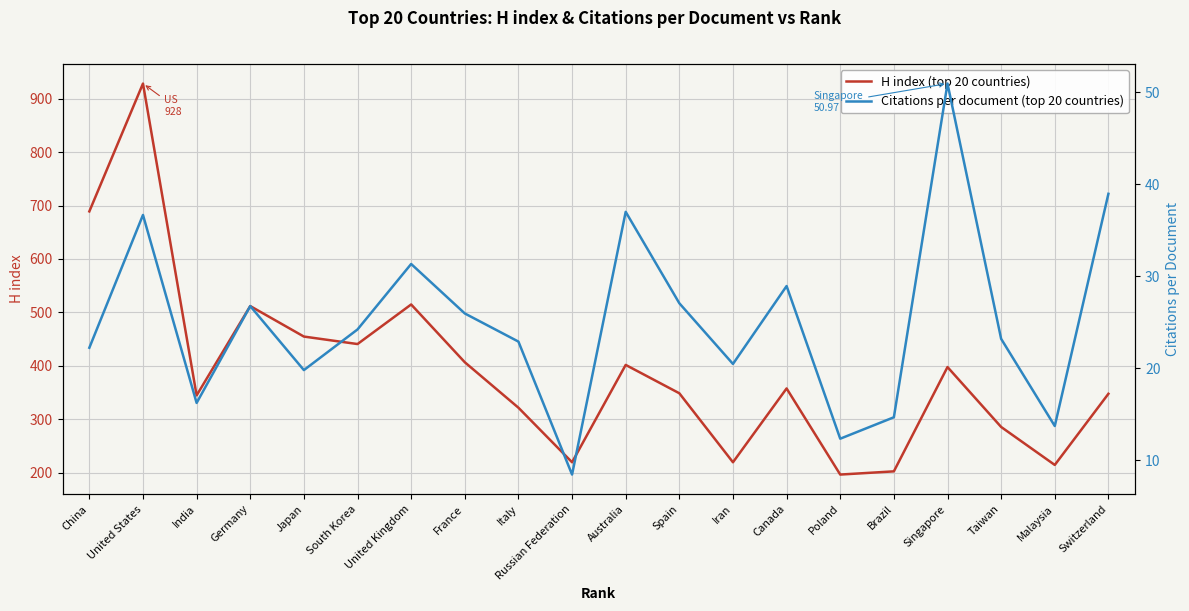

The Citations per document (top 20 countries) series shows 51.0 at Singapore. True or false?

True